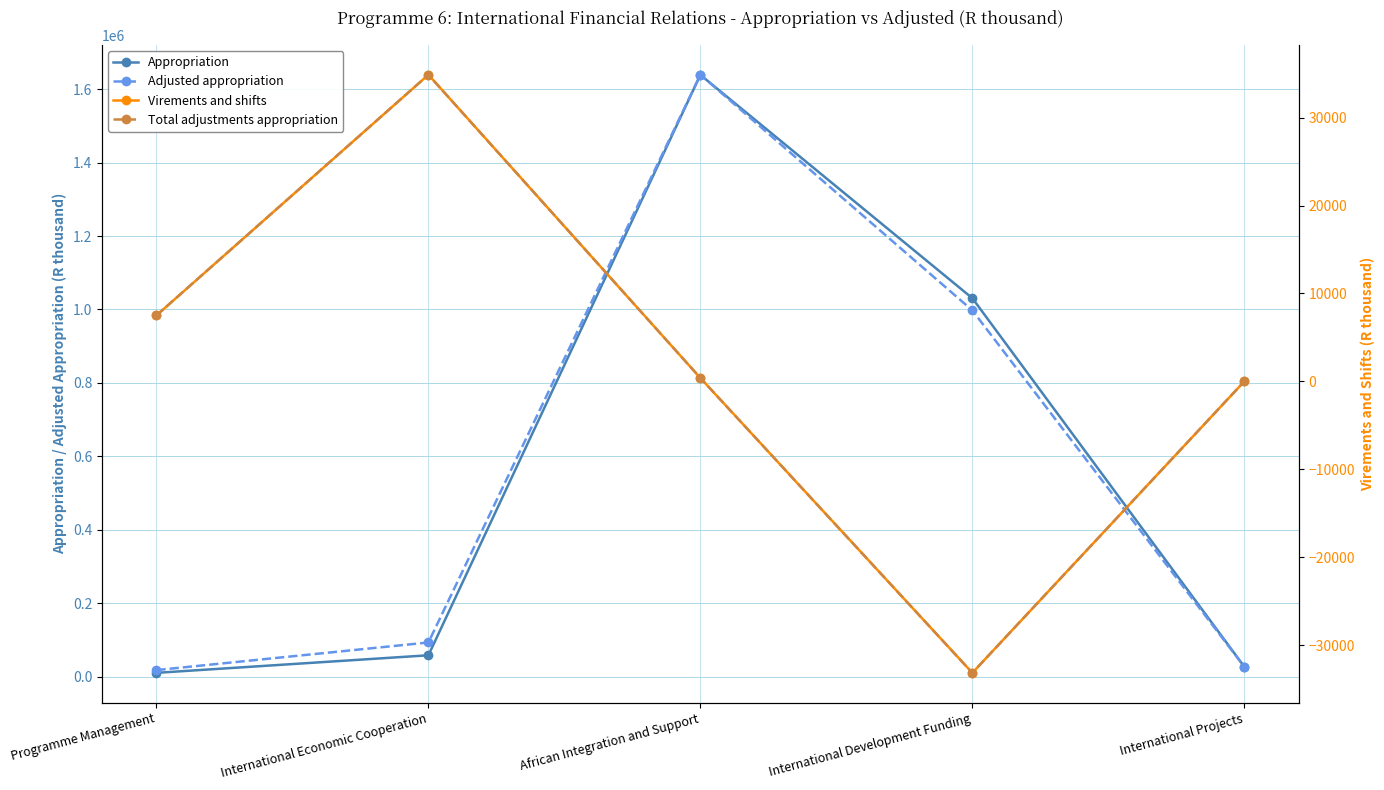

What is the total value across all series at African Integration and Support?

3278618